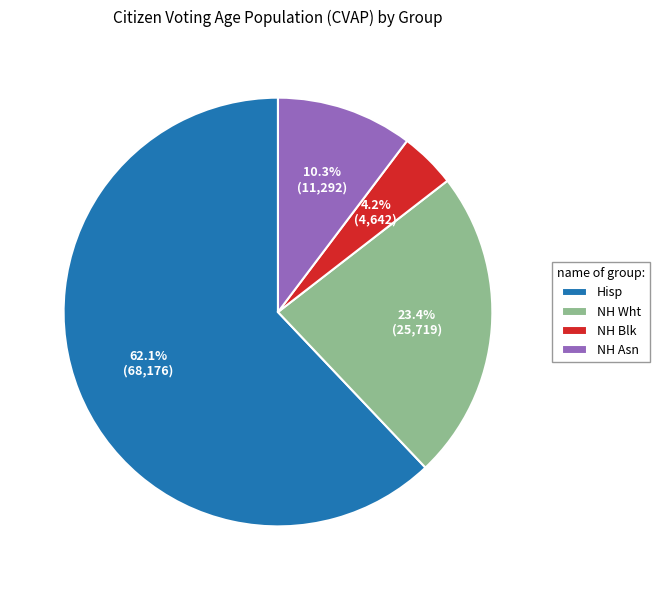

True or false: NH Blk accounts for 4% of the total.

True